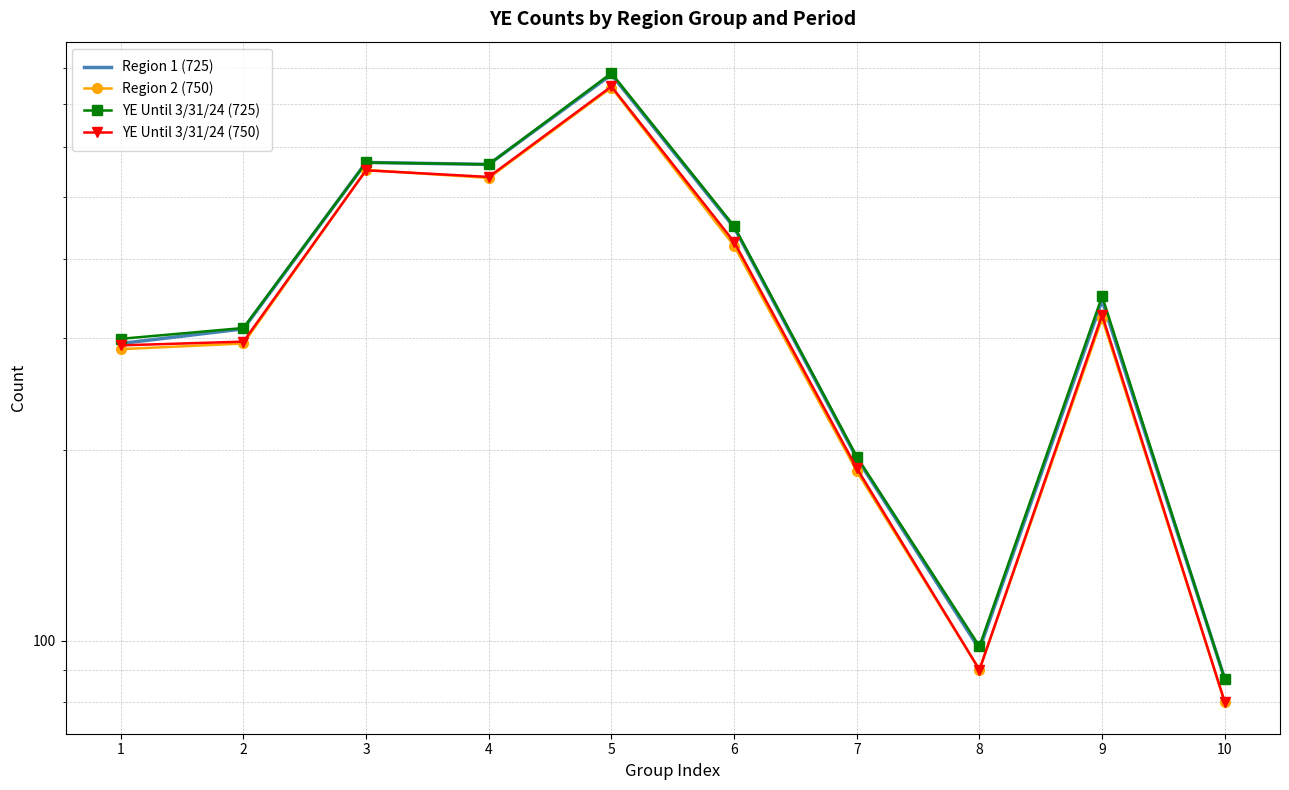

The Region 2 (750) series shows 753 at 4. True or false?

False